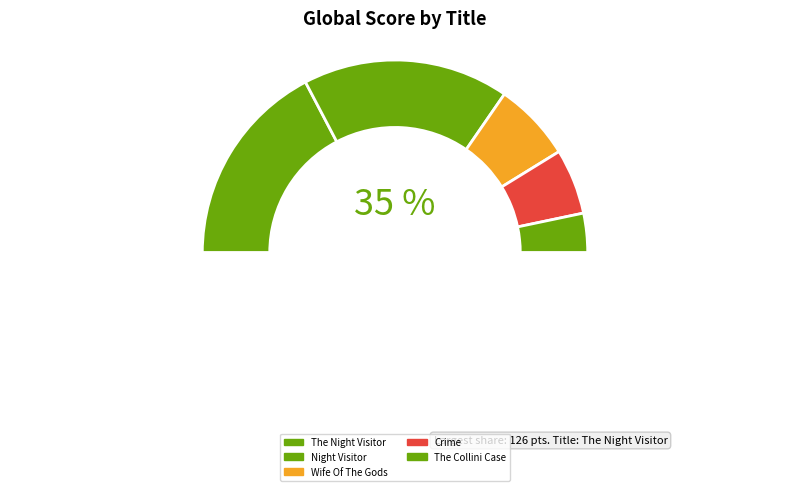

How many segments does this pie chart have?

5